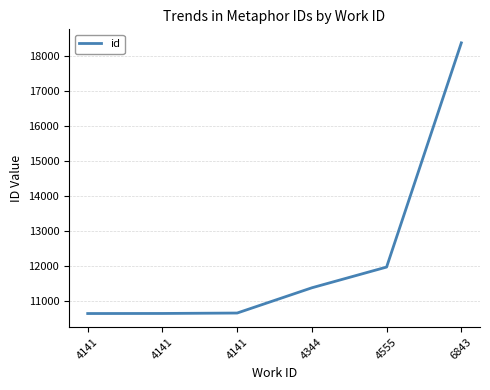

How many lines are shown in the chart?

1